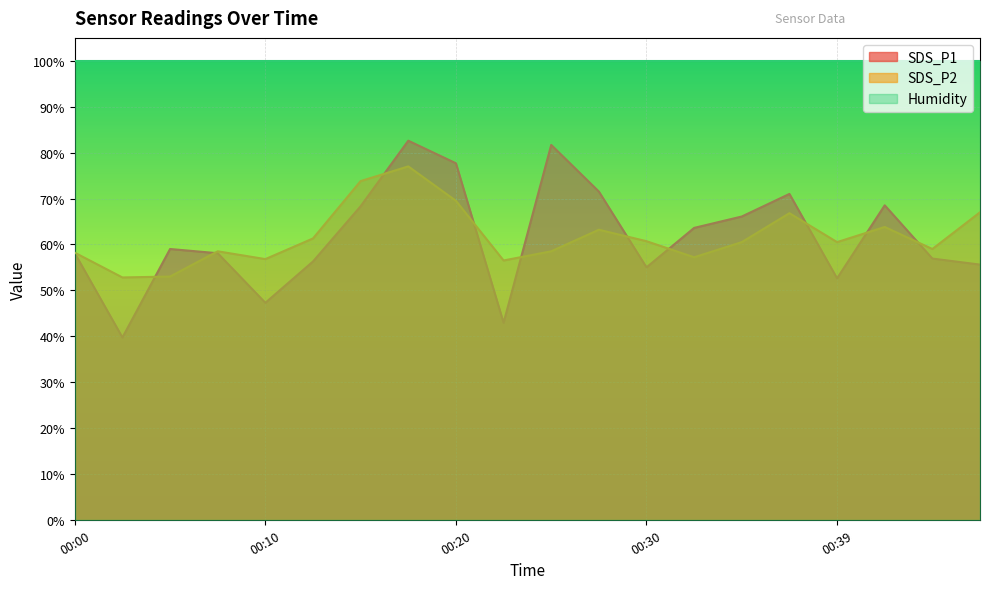

What is the value of the SDS_P2 point at the 13th from the left?

60.7